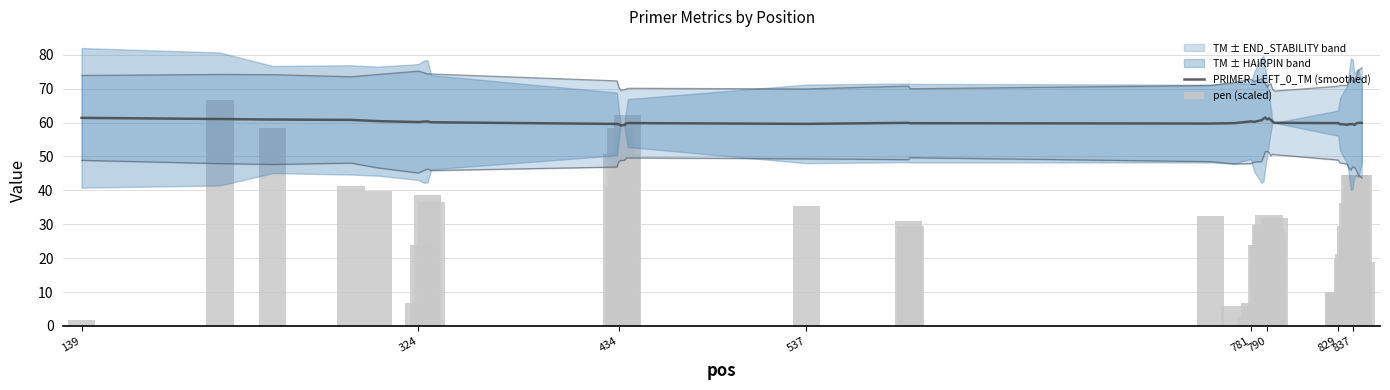

The value of PRIMER_LEFT_0_TM (smoothed) at 829 is 59.9. True or false?

True